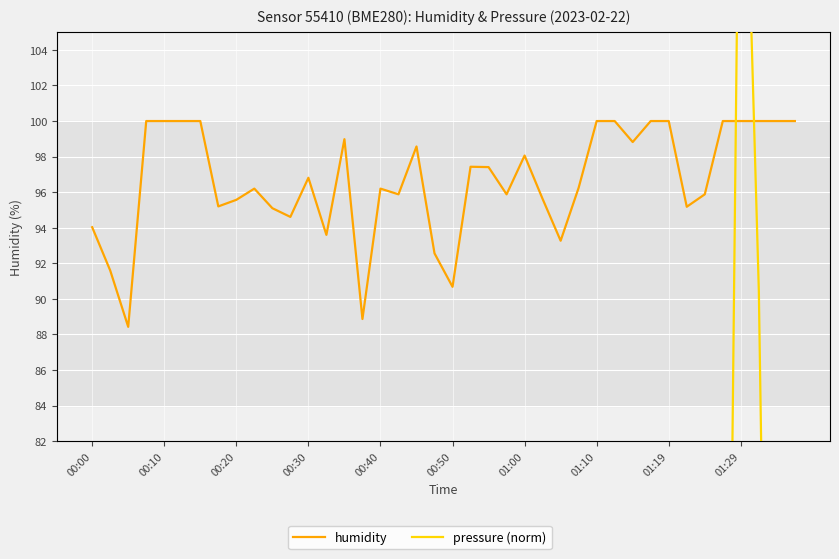

What is the spread (max minus min) of values at 11?

3.6